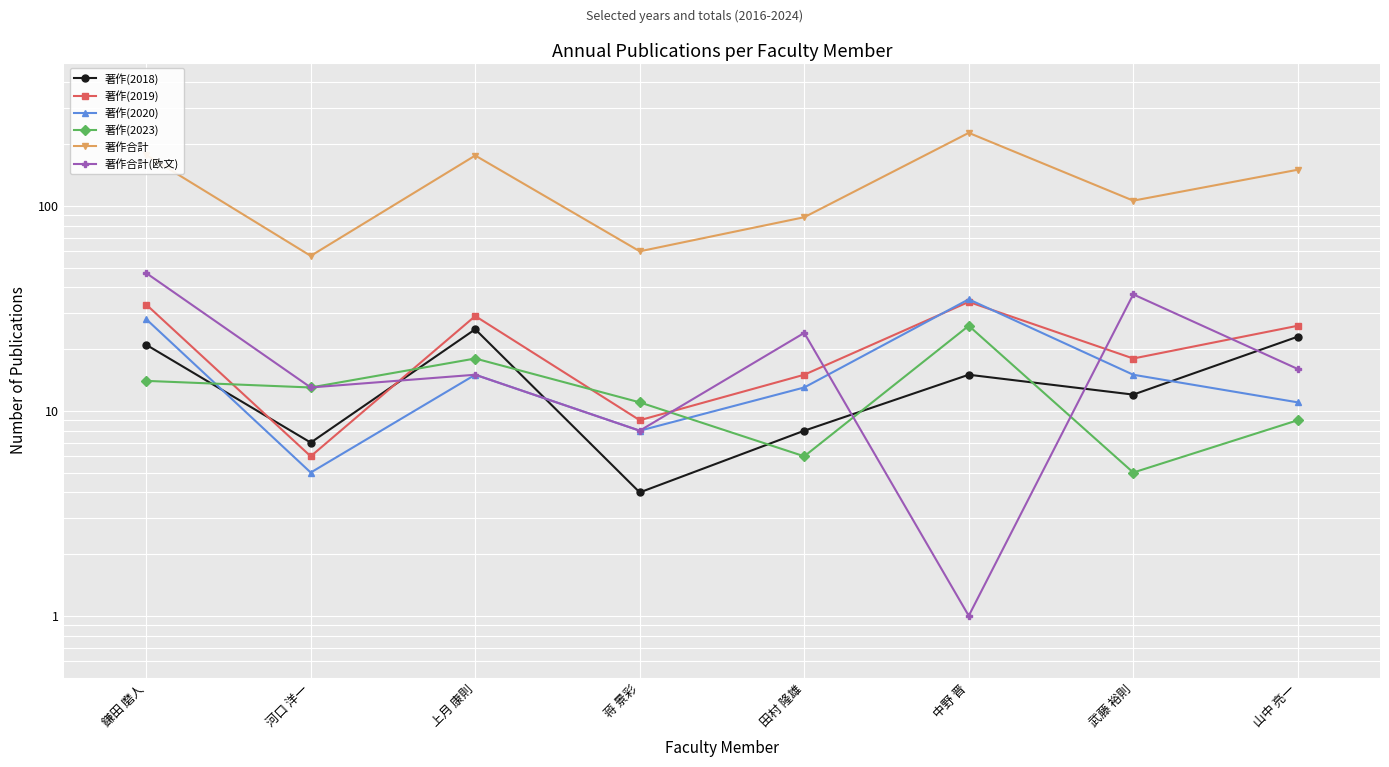

What is the approximate value of 著作合計(欧文) at 武藤 裕則, to the nearest 10?

40